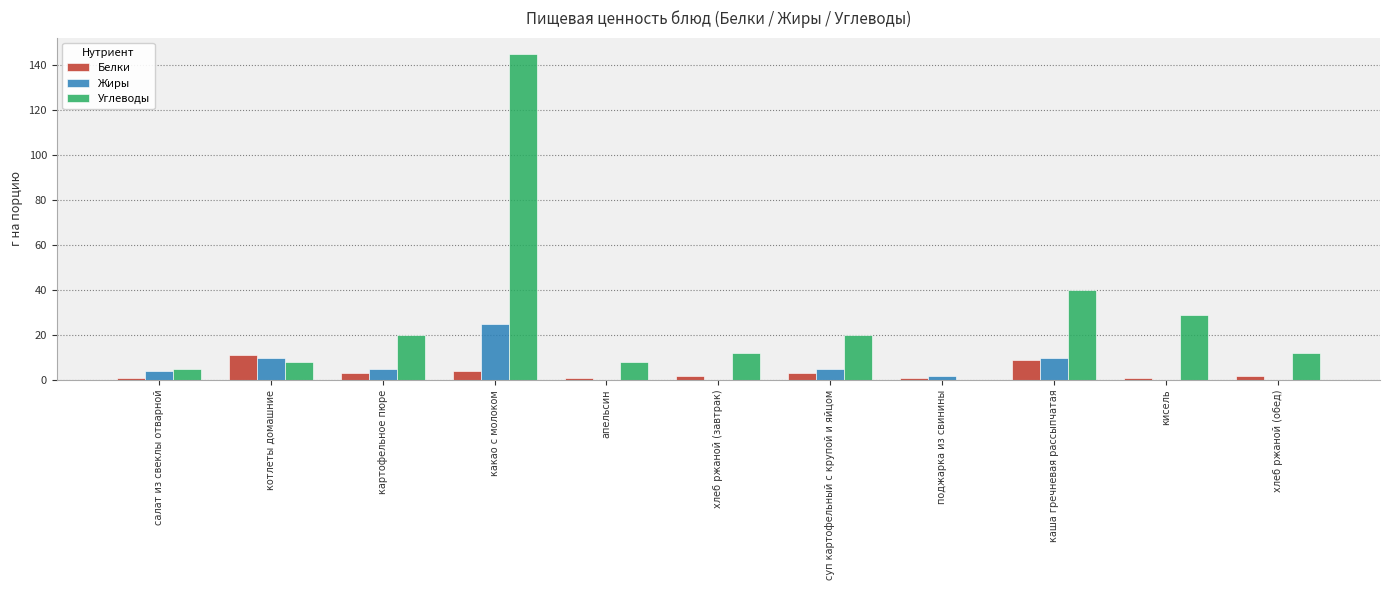

Reading left to right, what are all the values shown in this chart?

Белки: 1	11	3	4	1	2	3	1	9	1	2
Жиры: 4	10	5	25	0	0	5	2	10	0	0
Углеводы: 5	8	20	145	8	12	20	0	40	29	12